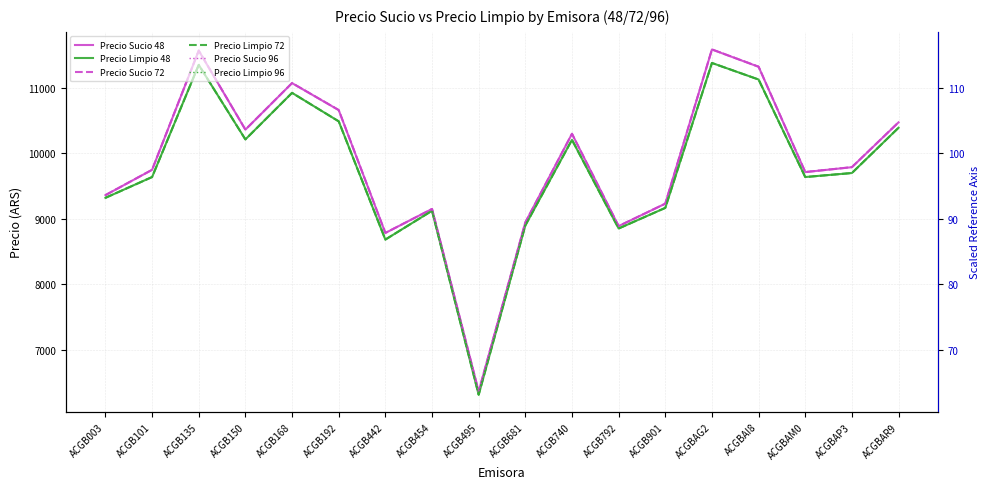

What is the sum of the Precio Sucio 72 values at ACGBAI8 and ACGB192?

21976.8